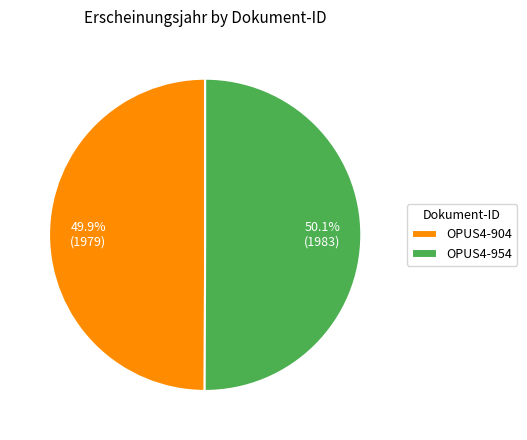

Combined, what portion of the pie is OPUS4-904 and OPUS4-954?

100.0%